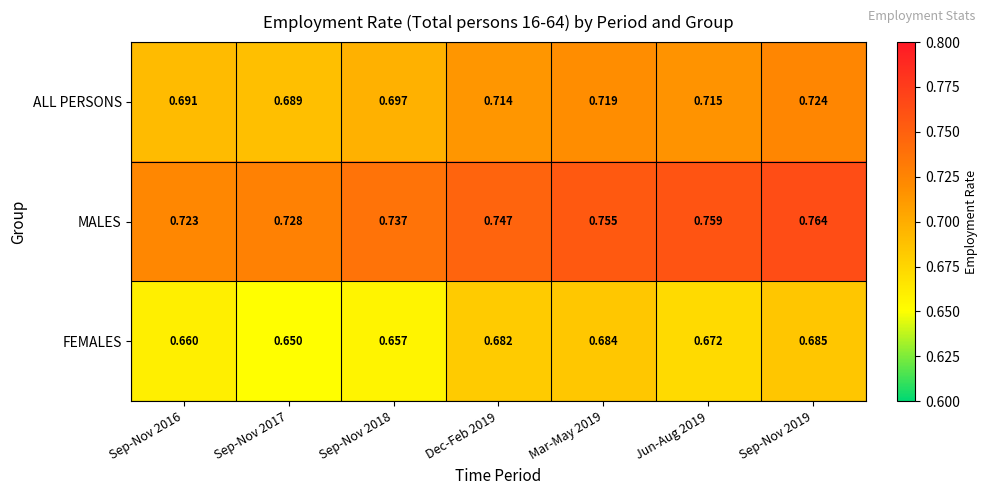

Between Sep-Nov 2017 and Dec-Feb 2019, which series saw the biggest shift?

FEMALES